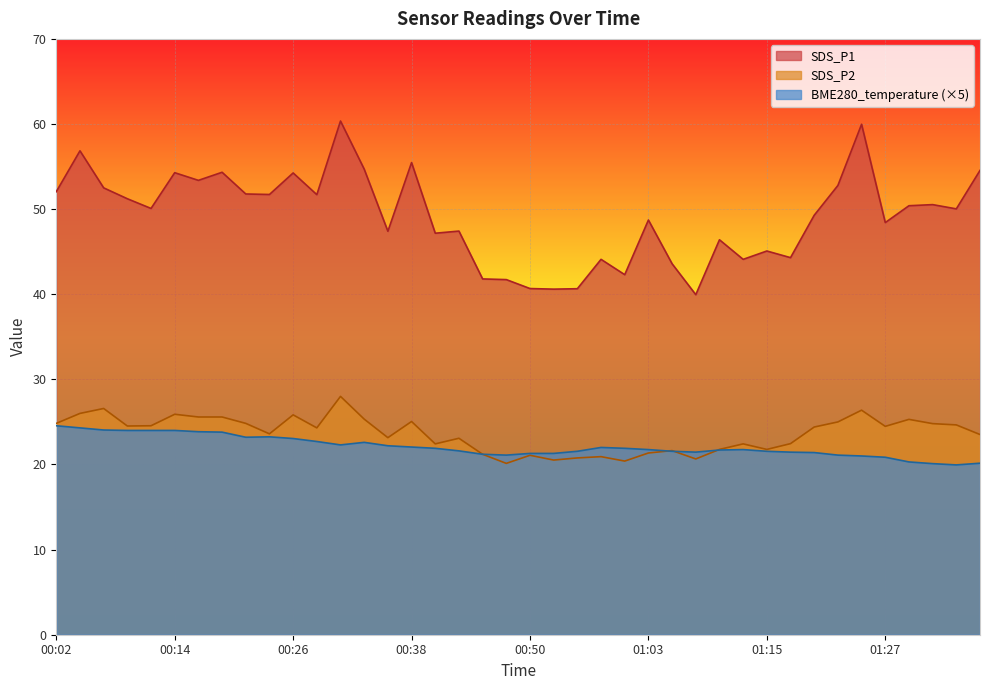

How many interior local valleys does the SDS_P1 series have?

13